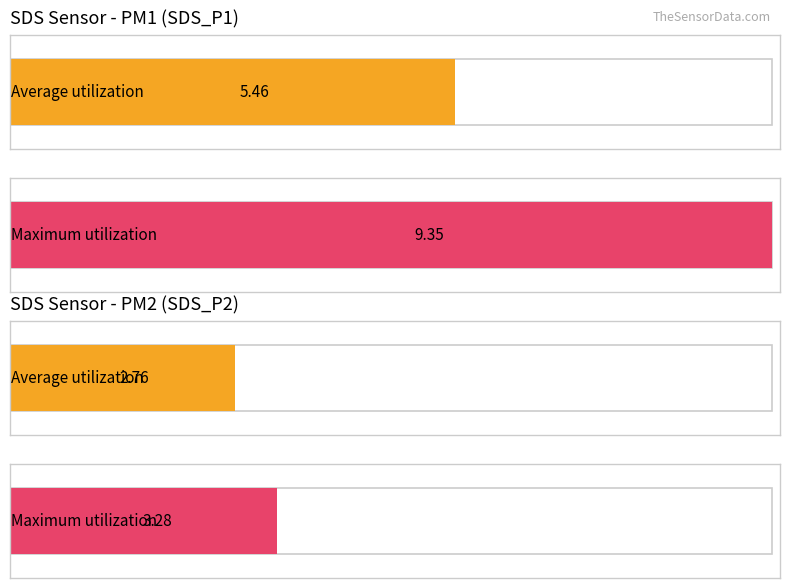

What is the maximum value for SDS_P1?

9.3